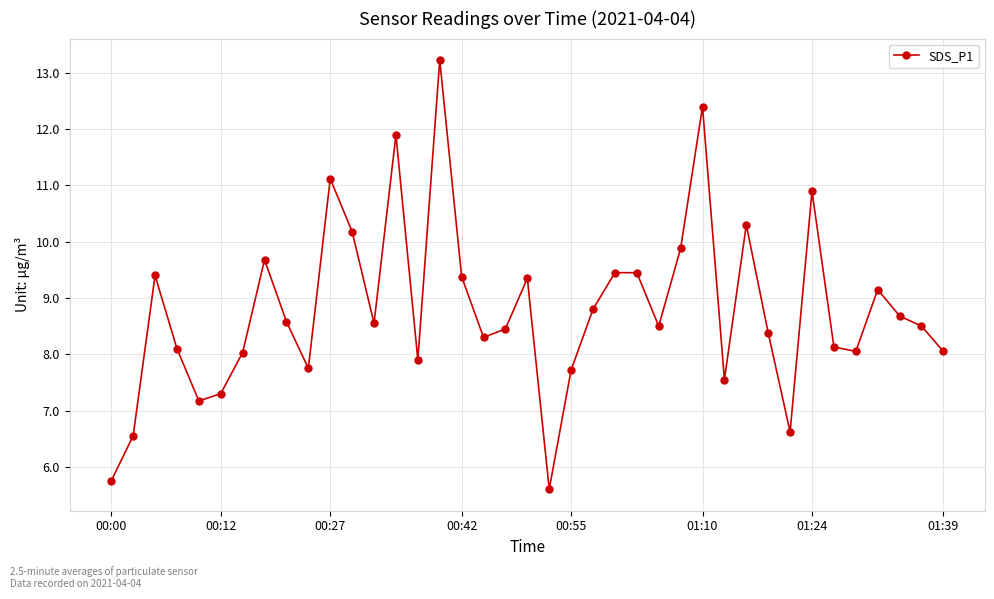

What is the average value?

8.8